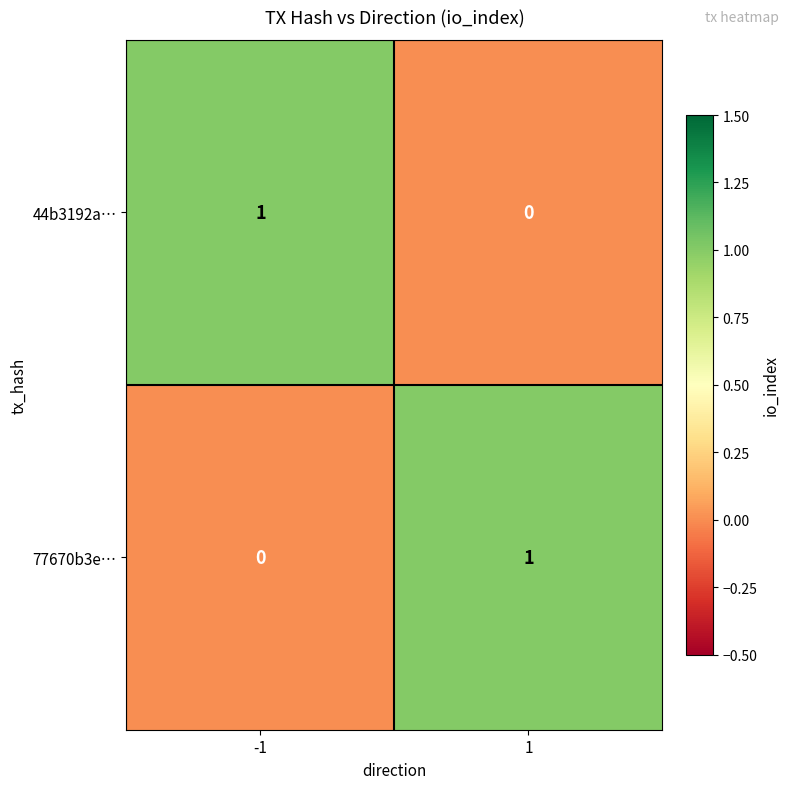

At 1, list the series in order from smallest to largest.

44b3192a…, 77670b3e…